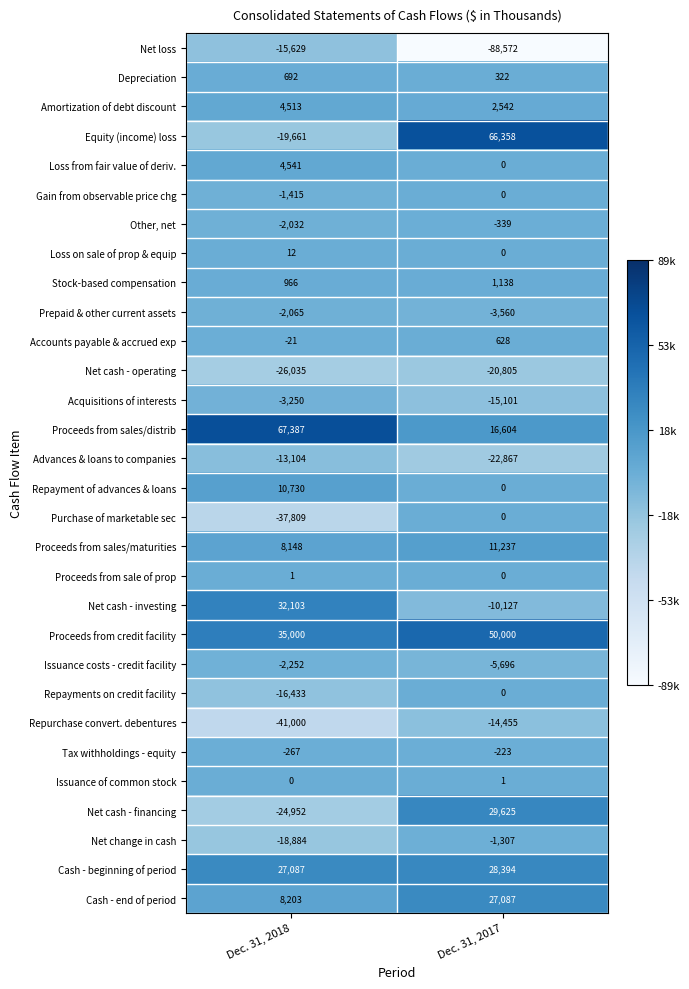

Which category has the highest value across all series?

Dec. 31, 2018